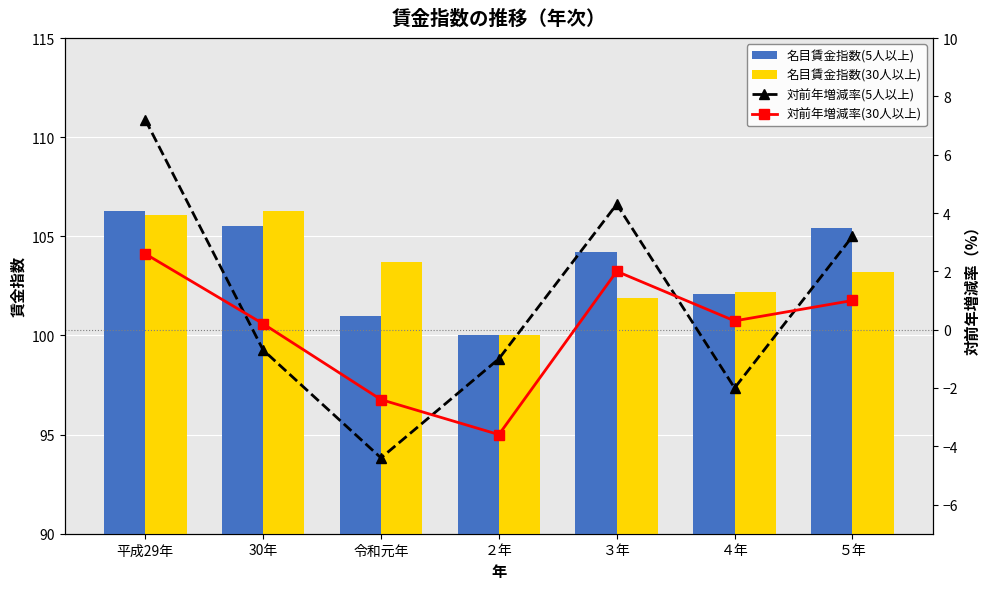

At how many categories does at least one series exceed 105?

3